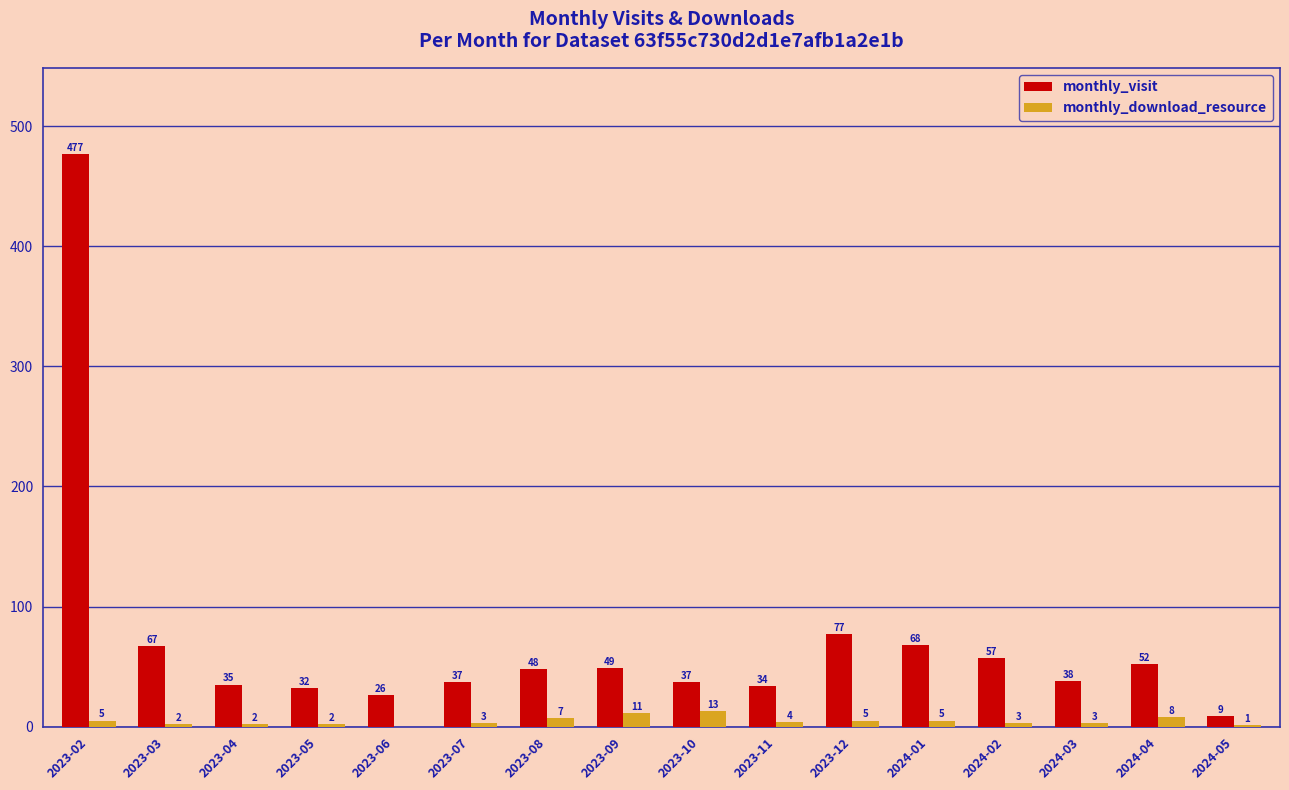

Which series has the largest total across all categories?

monthly_visit